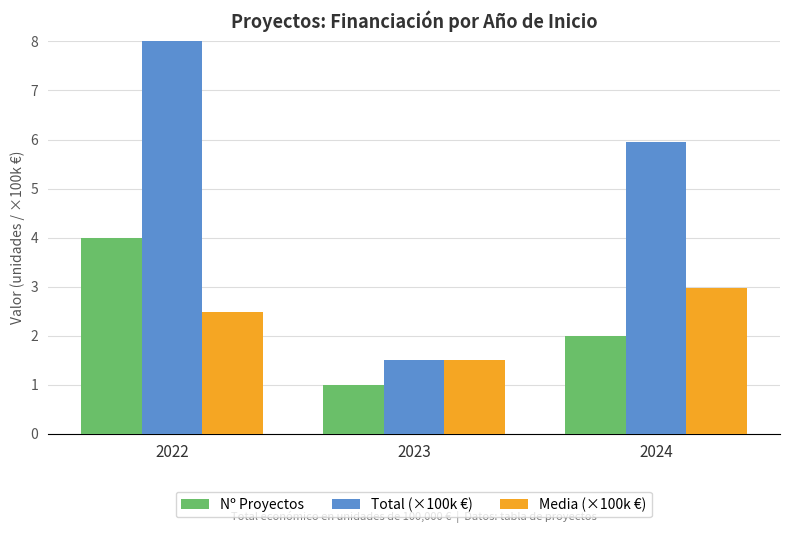

Is it true that Media (×100k €) equals 3.0 at 2024?

True